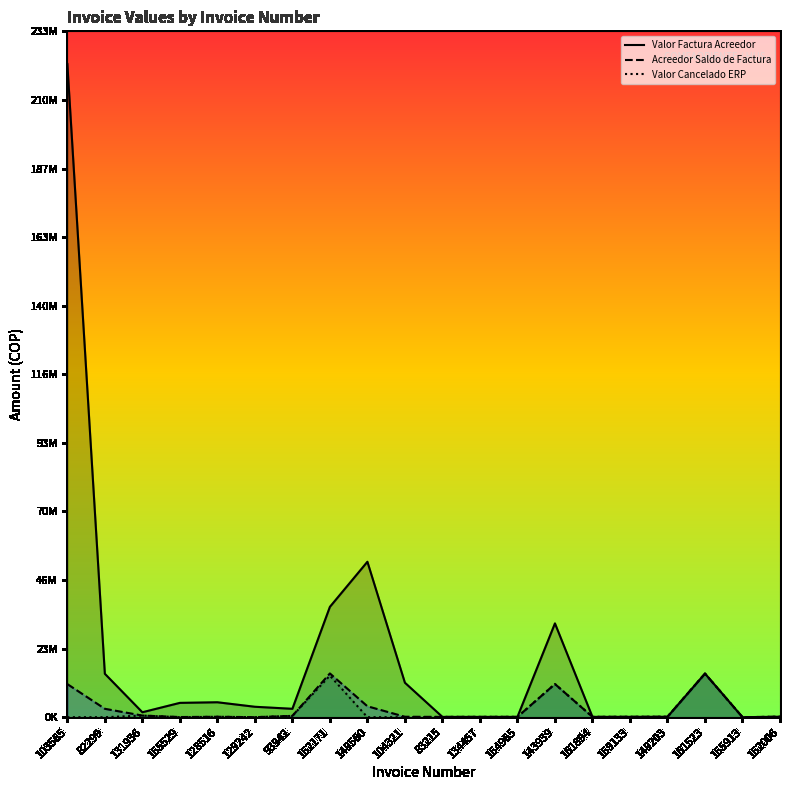

Where does the Valor Cancelado ERP series first go above 113400?

131936